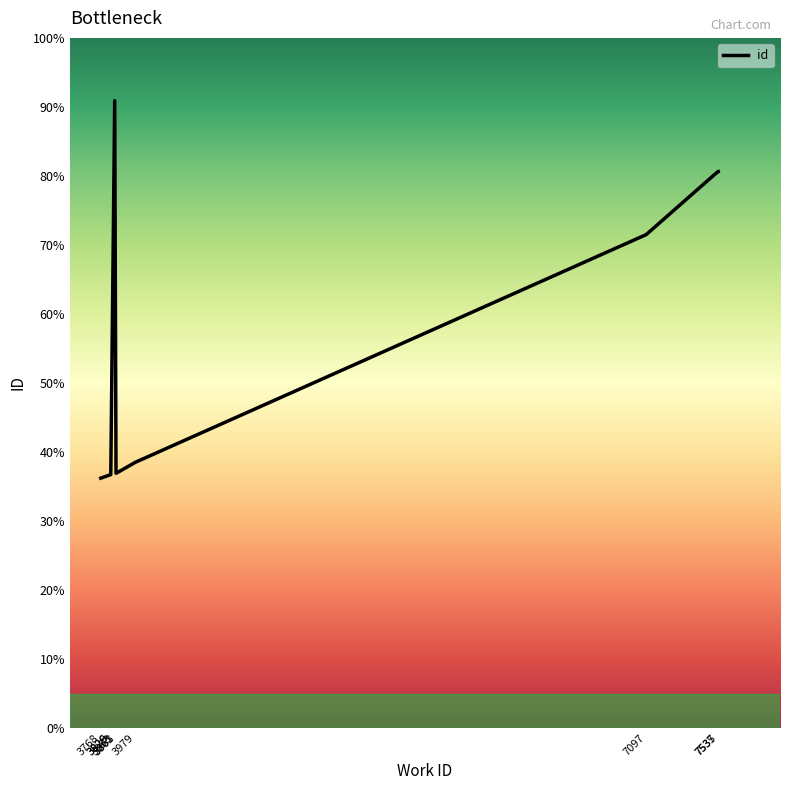

True or false: the data shows 37913 at 7537.

False